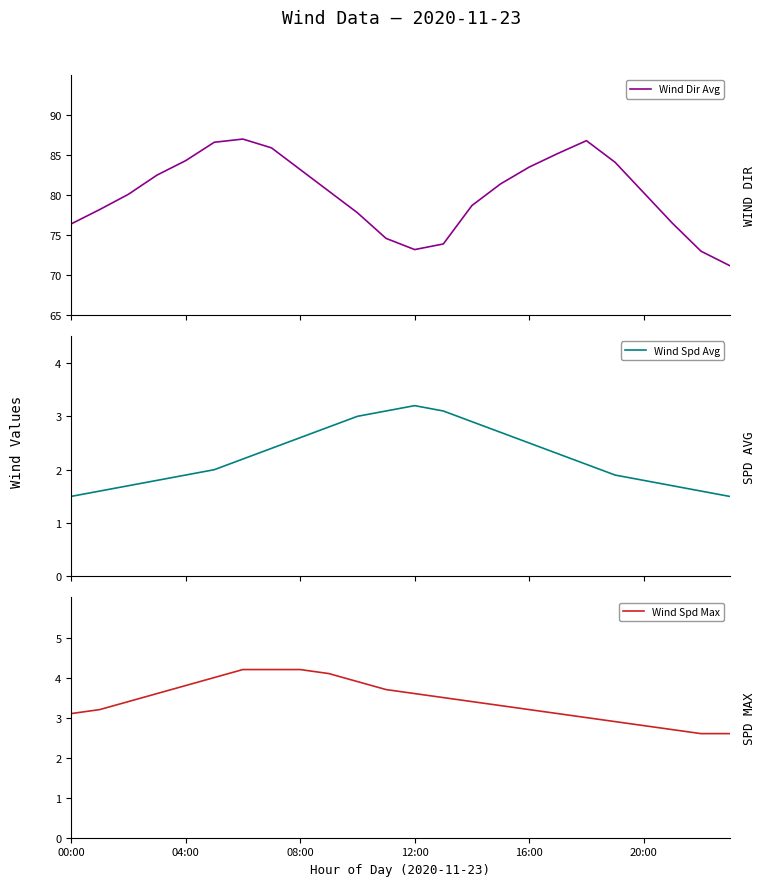

Reading right to left, what are all the values shown in this chart?

Wind Dir Avg: 71.2	73.0	76.5	80.3	84.1	86.8	85.2	83.5	81.4	78.7	73.9	73.2	74.6	77.8	80.5	83.2	85.9	87.0	86.6	84.3	82.5	80.1	78.2	76.4
Wind Spd Avg: 1.5	1.6	1.7	1.8	1.9	2.1	2.3	2.5	2.7	2.9	3.1	3.2	3.1	3.0	2.8	2.6	2.4	2.2	2.0	1.9	1.8	1.7	1.6	1.5
Wind Spd Max: 2.6	2.6	2.7	2.8	2.9	3.0	3.1	3.2	3.3	3.4	3.5	3.6	3.7	3.9	4.1	4.2	4.2	4.2	4.0	3.8	3.6	3.4	3.2	3.1